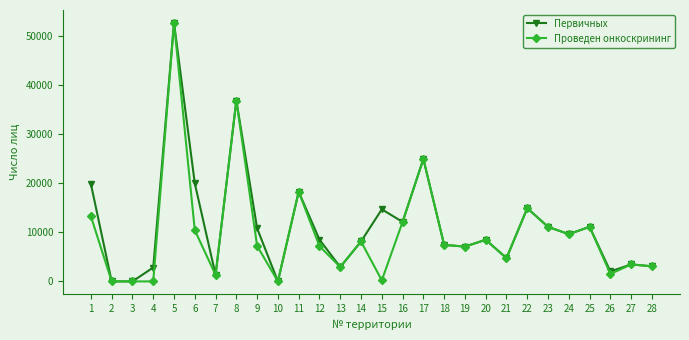

The Первичных series shows 5378 at 9. True or false?

False